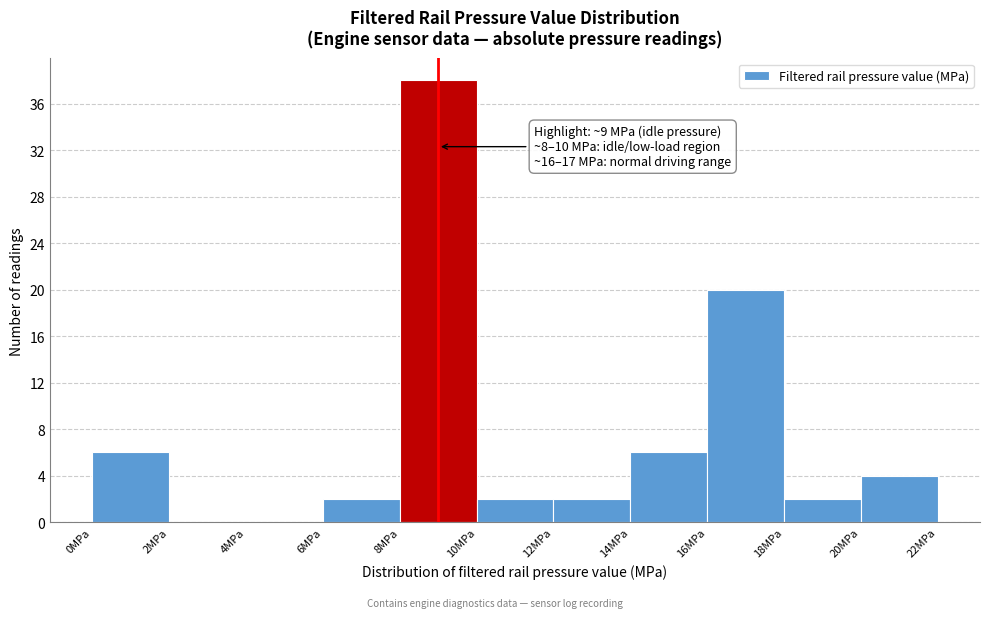

Over which range of the x-axis is the bar tallest?

8 to 10